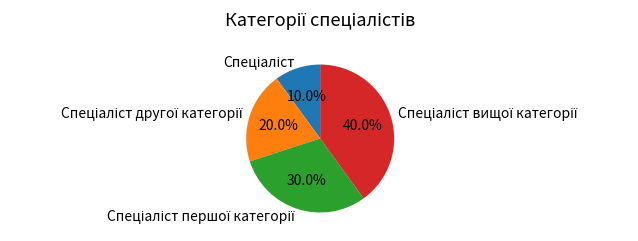

Is there a majority slice in this chart?

No